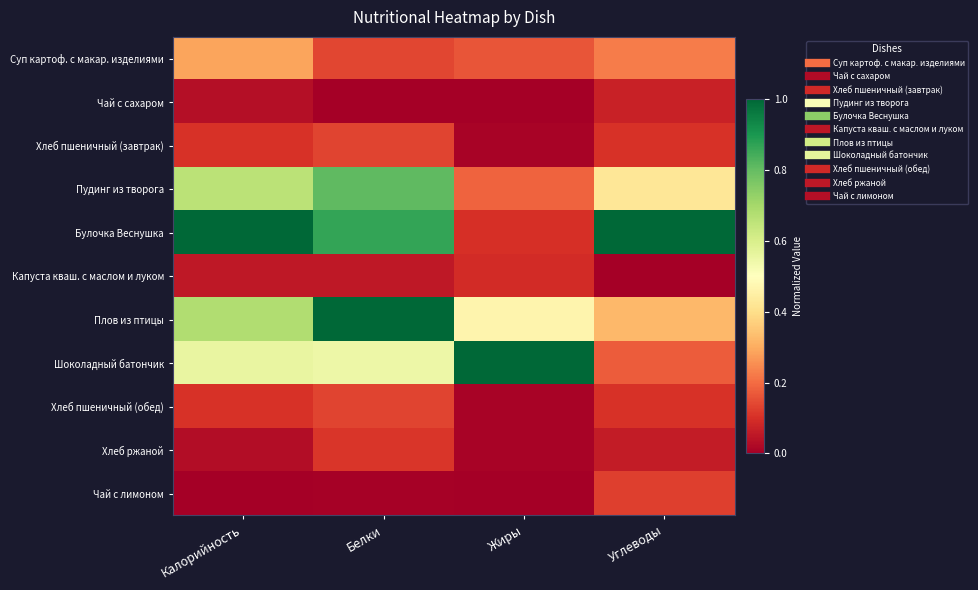

Reading right to left, transcribe all the data shown in this chart.

Суп картоф. с макар. изделиями: Углеводы=0.2	Жиры=0.2	Белки=0.1	Калорийность=0.3
Чай с сахаром: Углеводы=0.1	Жиры=0.0	Белки=0.0	Калорийность=0.0
Хлеб пшеничный (завтрак): Углеводы=0.1	Жиры=0.0	Белки=0.1	Калорийность=0.1
Пудинг из творога: Углеводы=0.4	Жиры=0.2	Белки=0.8	Калорийность=0.7
Булочка Веснушка: Углеводы=1.0	Жиры=0.1	Белки=0.9	Калорийность=1.0
Капуста кваш. с маслом и луком: Углеводы=0.0	Жиры=0.1	Белки=0.1	Калорийность=0.1
Плов из птицы: Углеводы=0.3	Жиры=0.5	Белки=1.0	Калорийность=0.7
Шоколадный батончик: Углеводы=0.2	Жиры=1.0	Белки=0.5	Калорийность=0.6
Хлеб пшеничный (обед): Углеводы=0.1	Жиры=0.0	Белки=0.1	Калорийность=0.1
Хлеб ржаной: Углеводы=0.1	Жиры=0.0	Белки=0.1	Калорийность=0.0
Чай с лимоном: Углеводы=0.1	Жиры=0.0	Белки=0.0	Калорийность=0.0